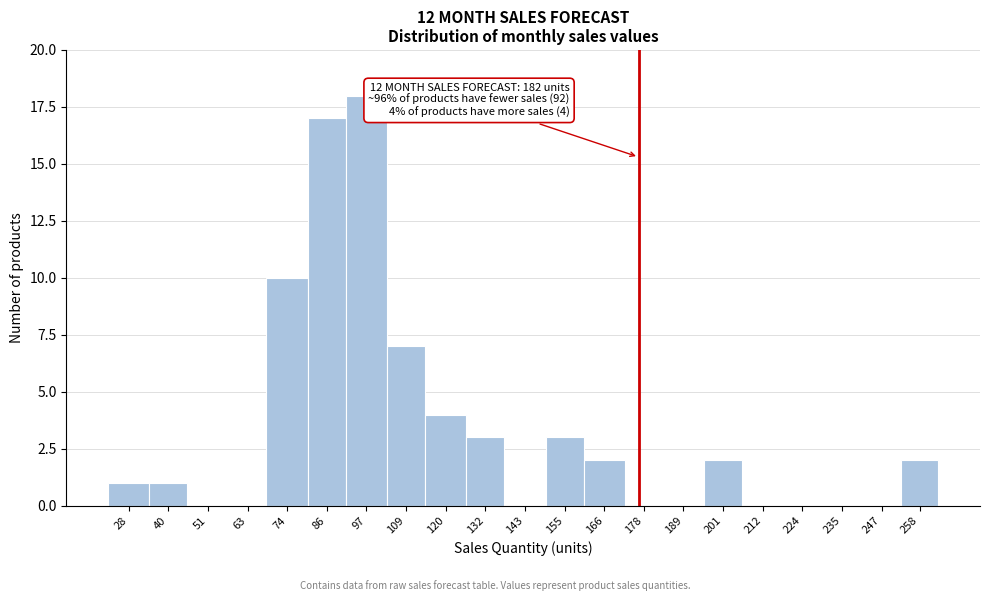

Reading left to right, extract all data points from this chart.

28=1	40=1	51=0	63=0	74=10	86=17	97=18	109=7	120=4	132=3	143=0	155=3	166=2	178=0	189=0	201=2	212=0	224=0	235=0	247=0	258=2